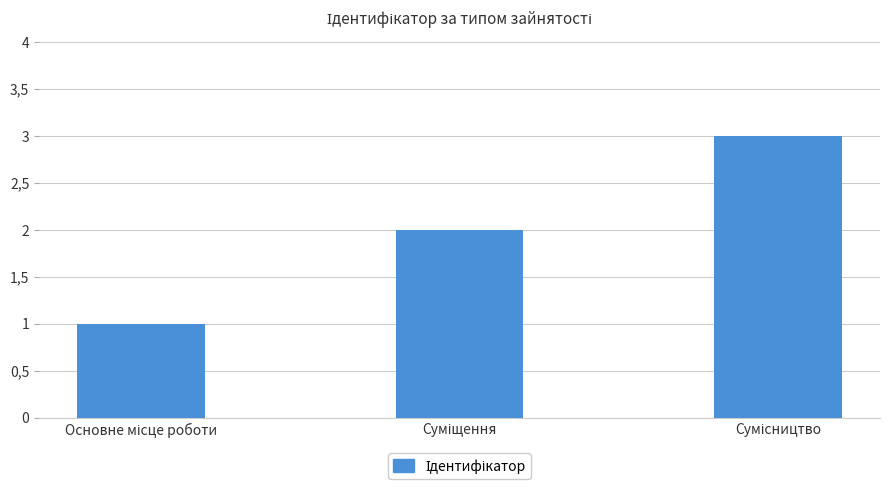

Reading right to left, list all the values displayed in this chart.

Сумісництво=3	Суміщення=2	Основне місце роботи=1